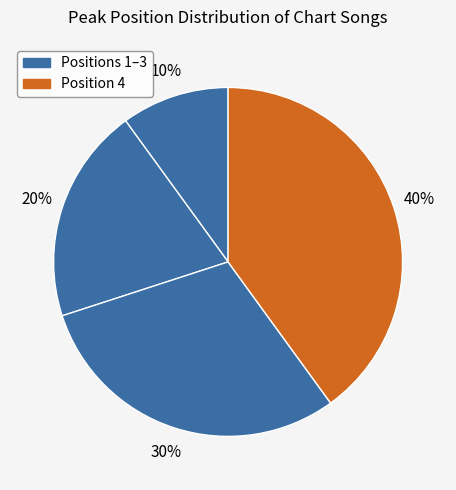

How many segments does this pie chart have?

4